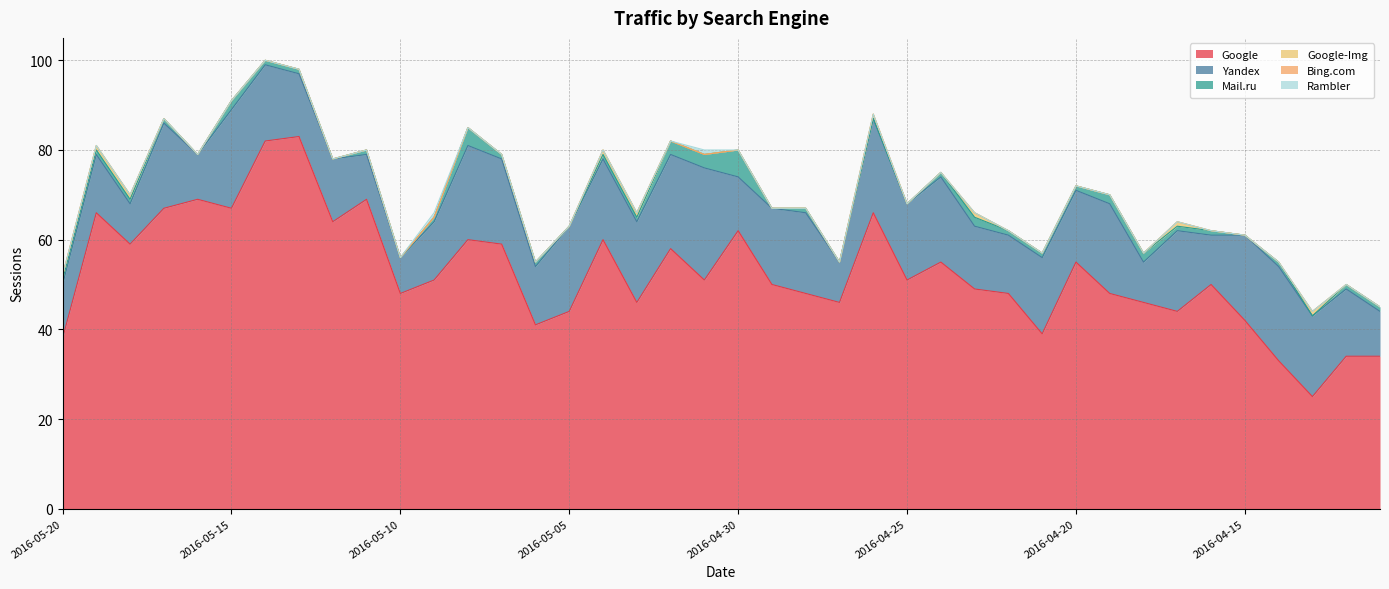

True or false: Google and Google-Img intersect in this chart.

False